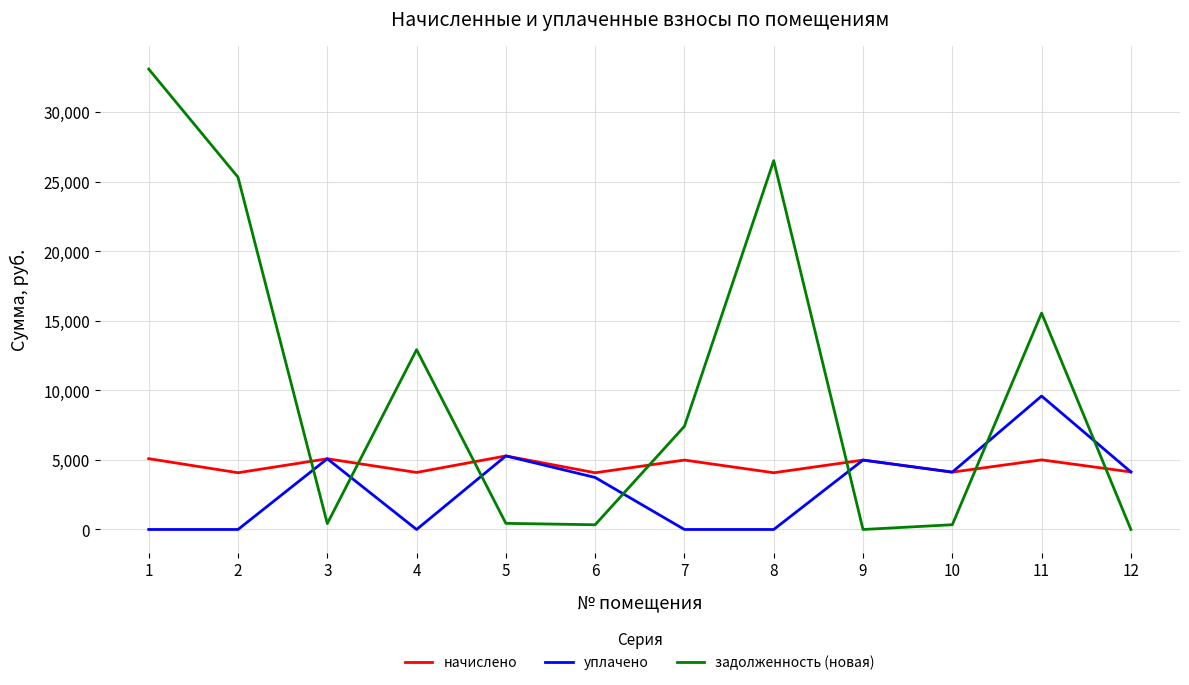

What is the sum of the уплачено values at 6 and 5?

9026.4